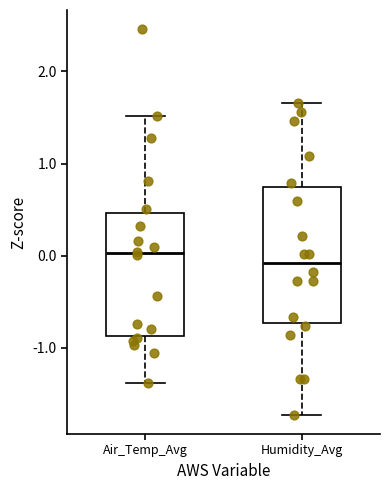

Which box has the highest median line?

Air_Temp_Avg